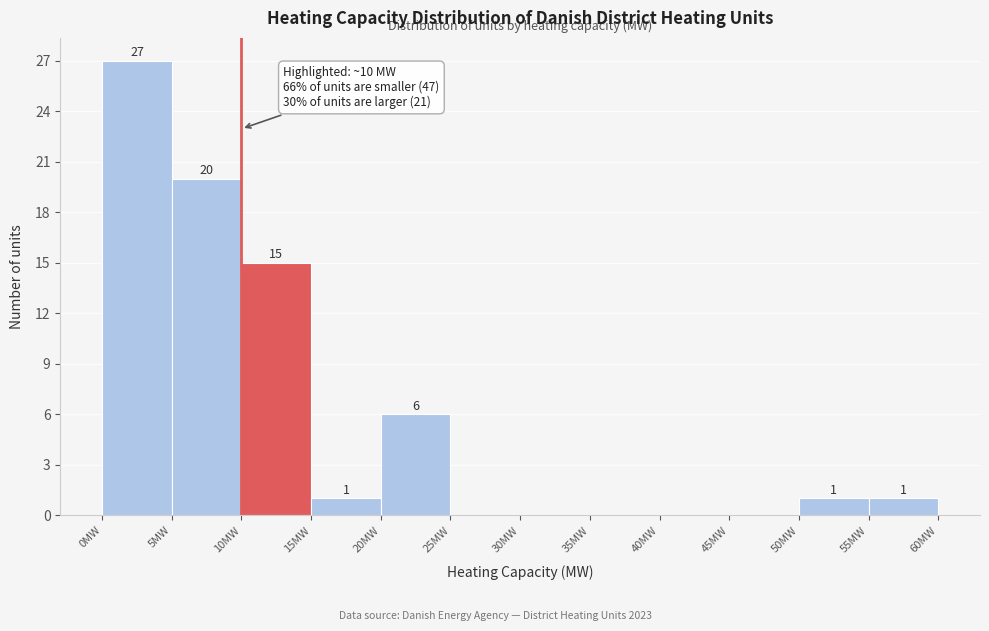

Over which range of the x-axis is the bar tallest?

0 to 5